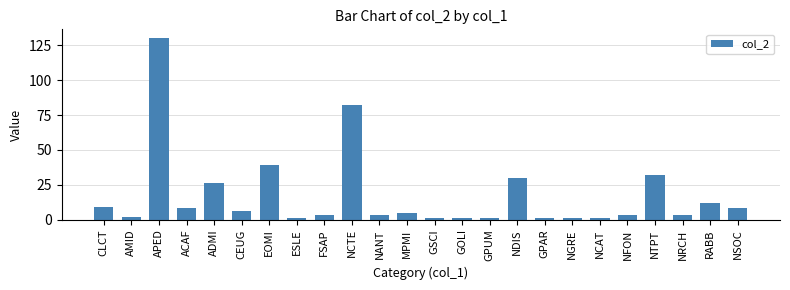

What is the value of the 17th bar from the left?

1